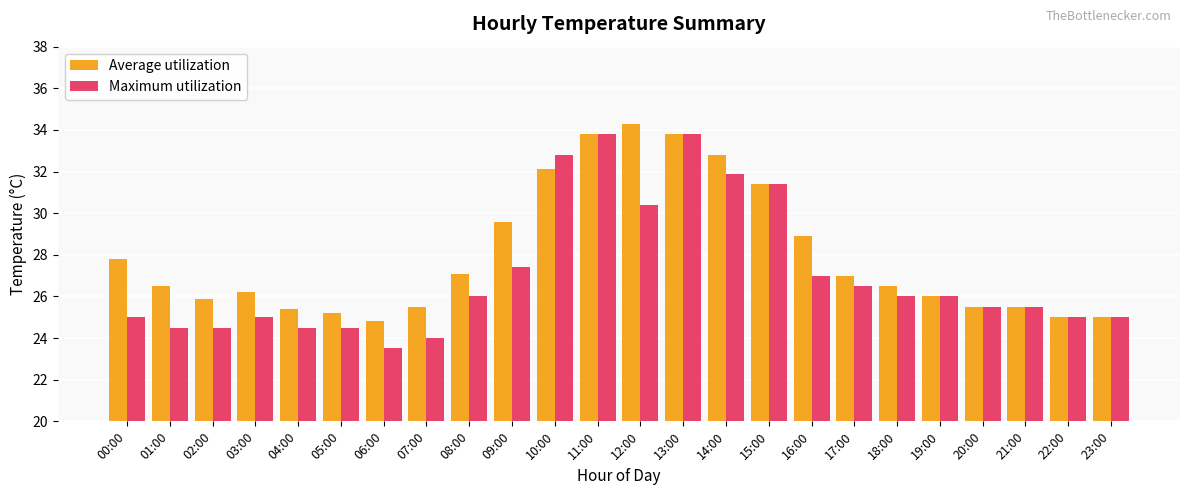

What is the difference between the maximum and second lowest values in the Average utilization series?

9.3